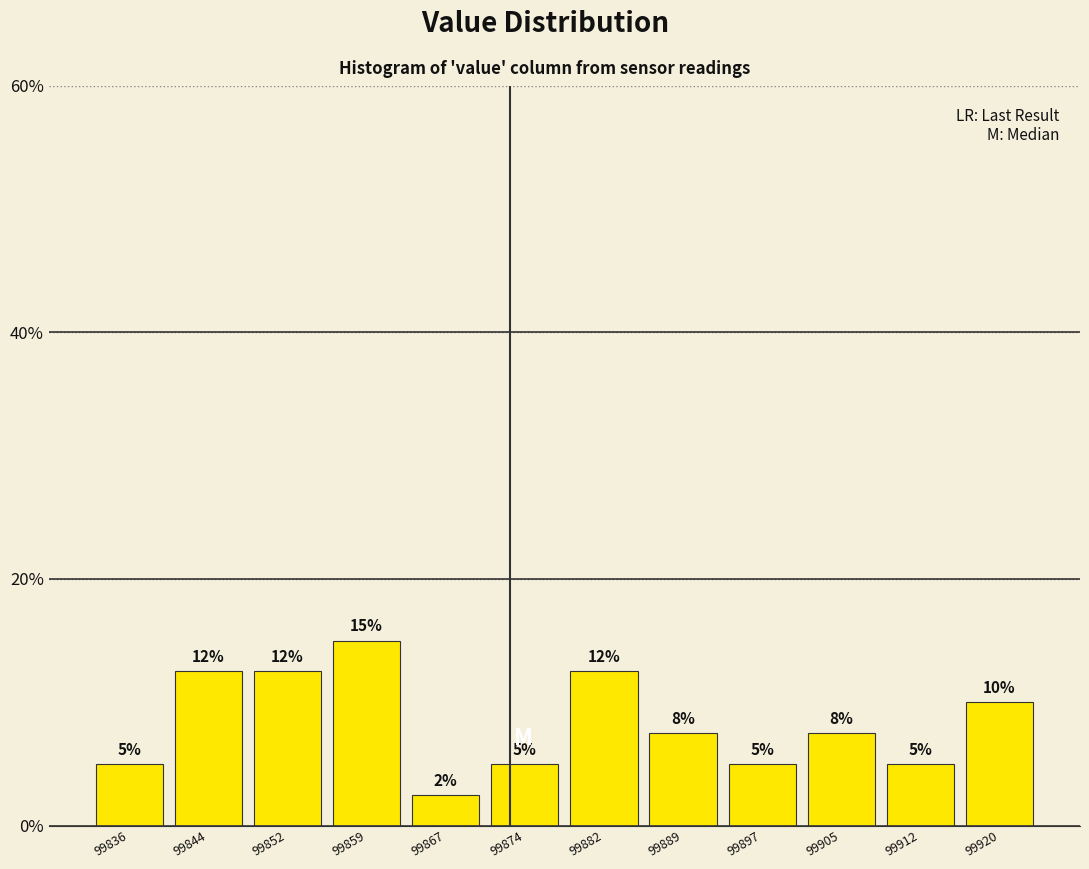

Is it true that the value at 99852 is 12.5?

True